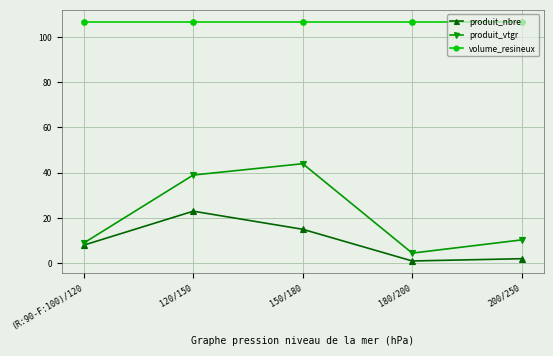

List the series in order of their peak value, highest first.

volume_resineux, produit_vtgr, produit_nbre